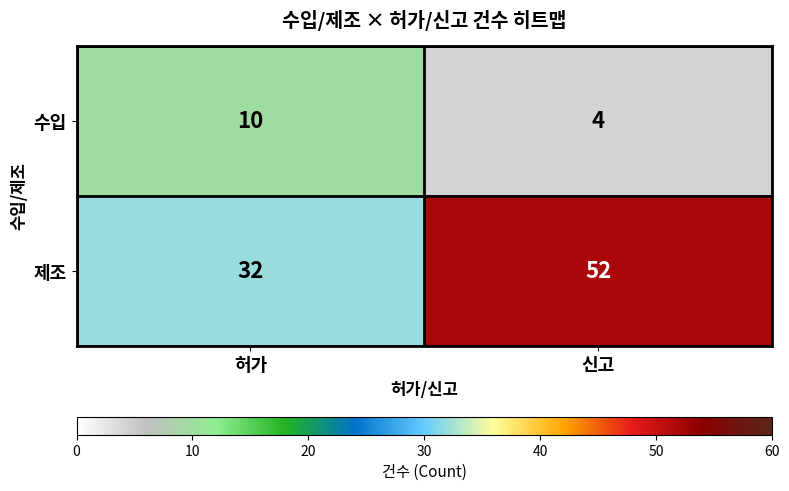

At 신고, list the series in order from largest to smallest.

제조, 수입